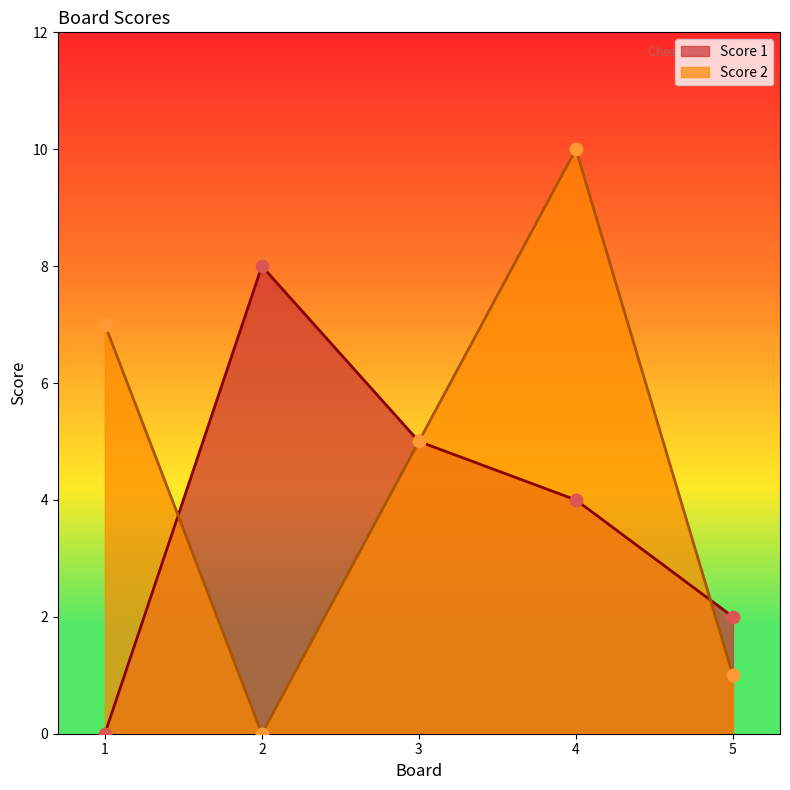

Is the value of Score 2 at 2 greater than the value of Score 1 at 5?

No